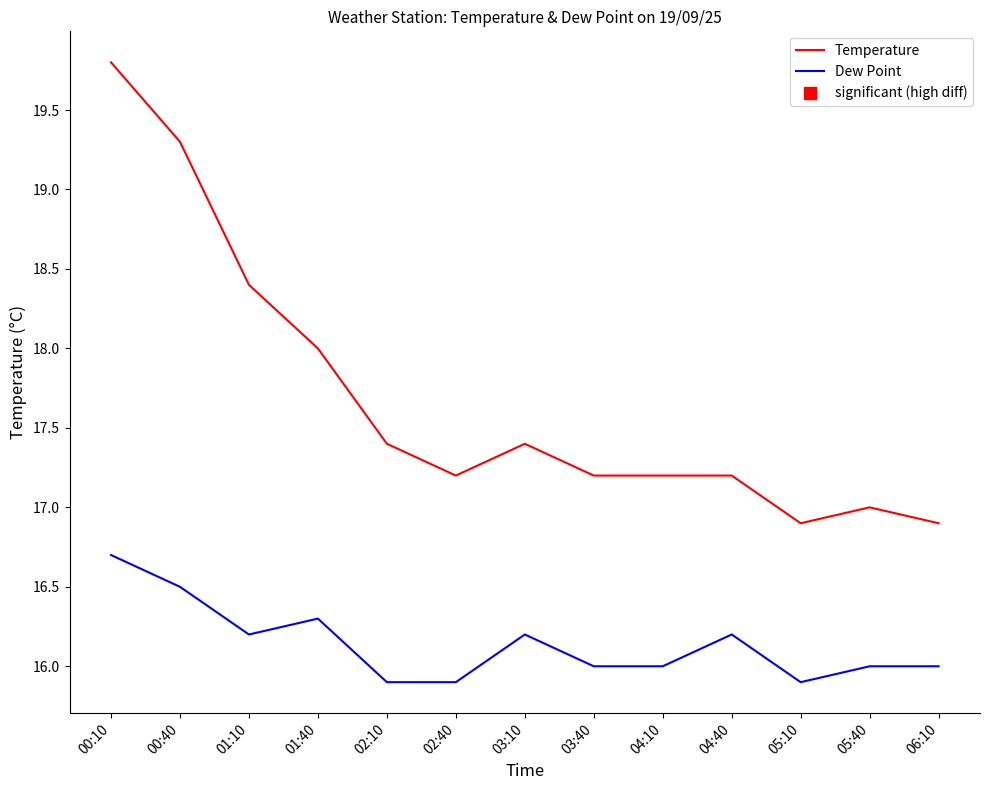

Which category has the highest value in the Temperature series?

00:10